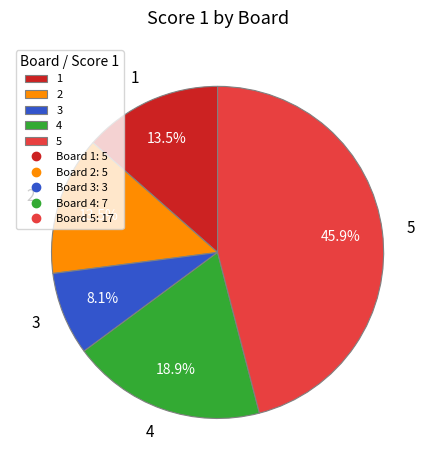

Does 3 account for over 50% of the chart?

No